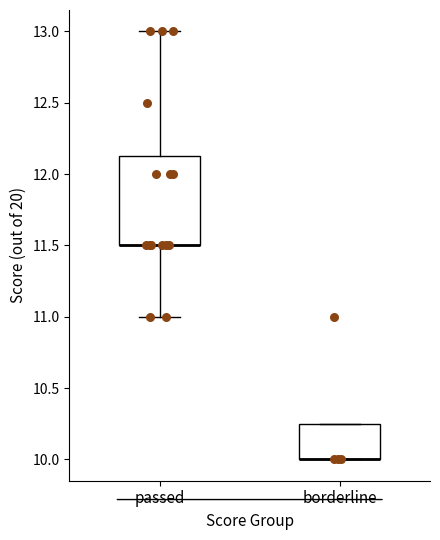

Reading left to right, read every box against the y-axis: the position of its median line, the range the box covers, and the ends of its whiskers. The values are not printed on the chart, so give them approximately, as read against the axis.

passed: median 11.50 (drawn on the box's lower edge), box 11.50 to 12.15, whiskers 11.00 to 13.00
borderline: median 10.00 (drawn on the box's lower edge), box 10.00 to 10.25, whiskers 10.00 to 10.25